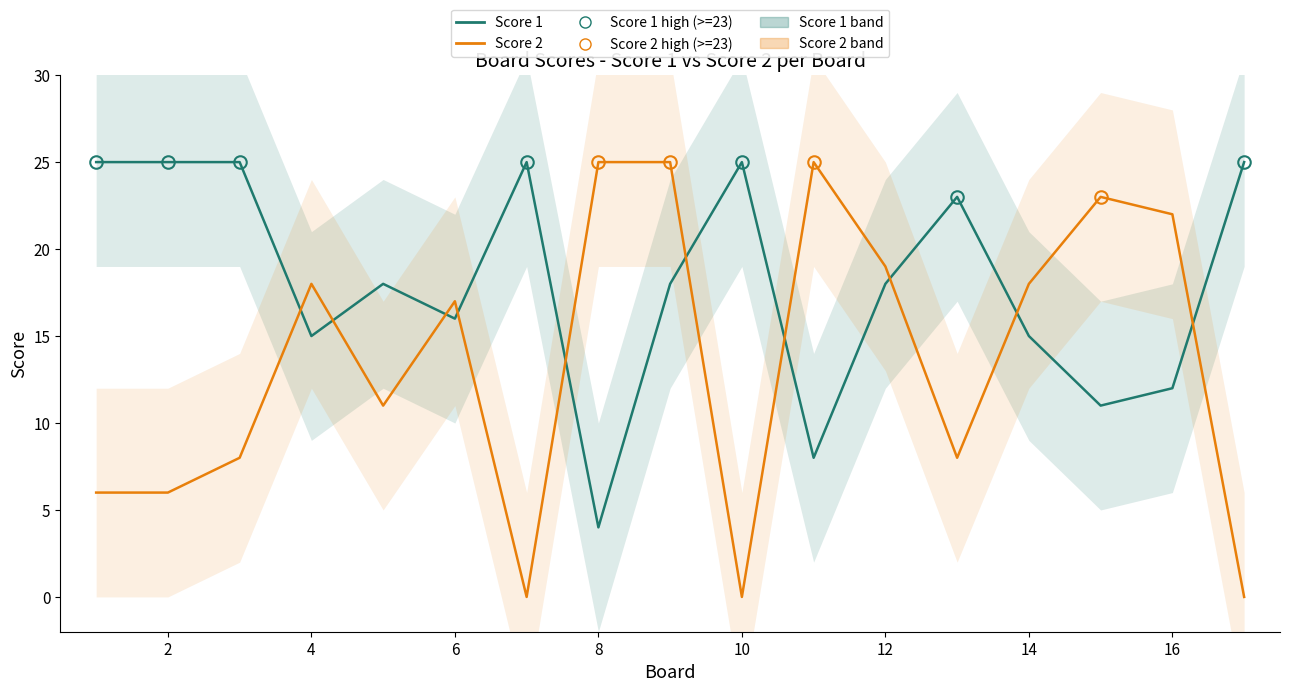

What is the difference between the highest and lowest values at 14?

21